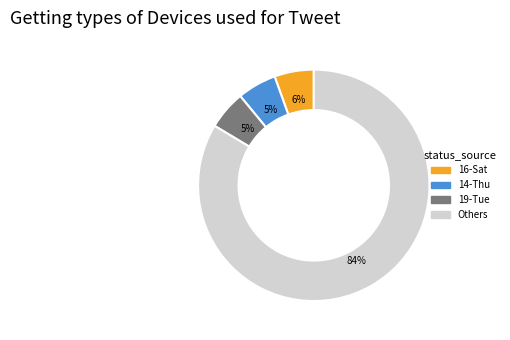

Is there a majority slice in this chart?

Yes